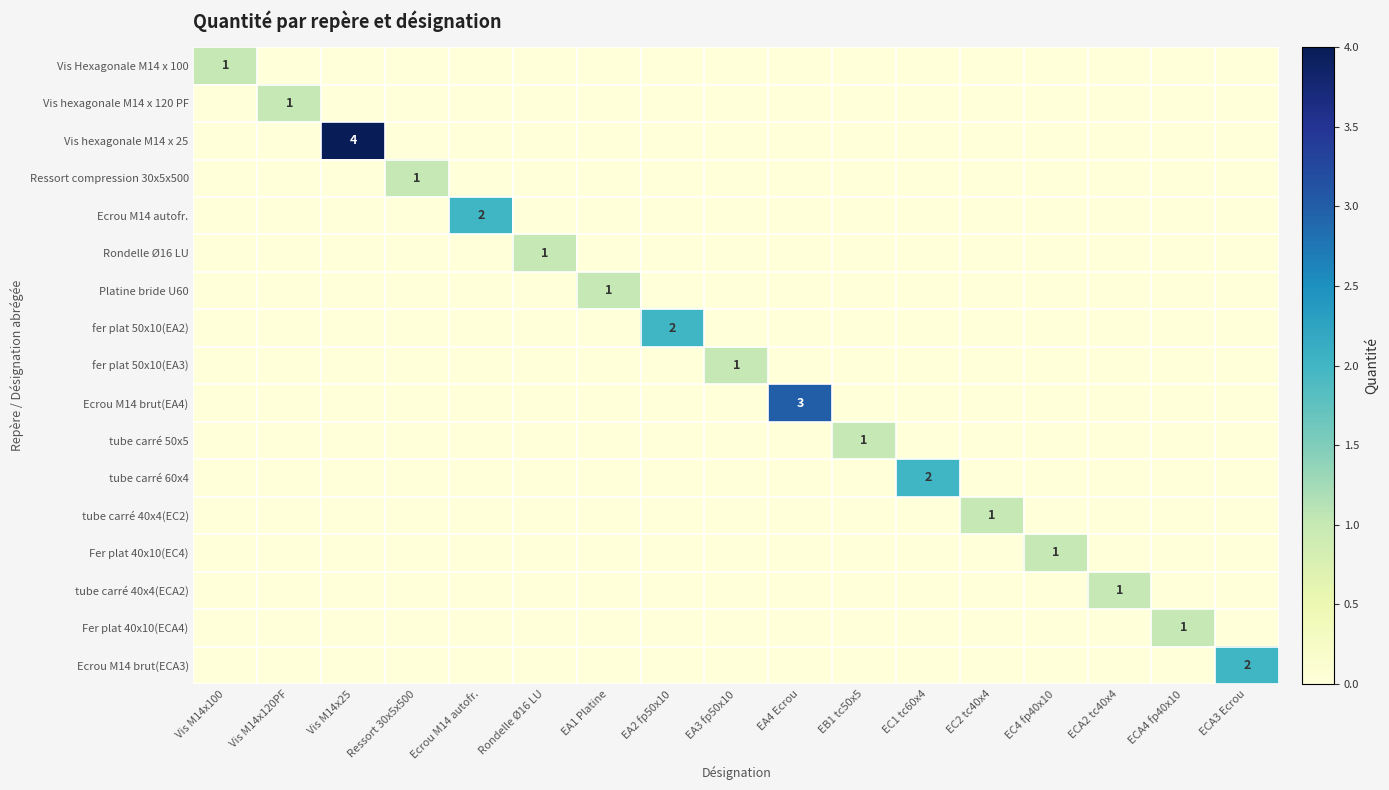

Is it true that Fer plat 40x10(ECA4) equals 1 at ECA4 fp40x10?

True